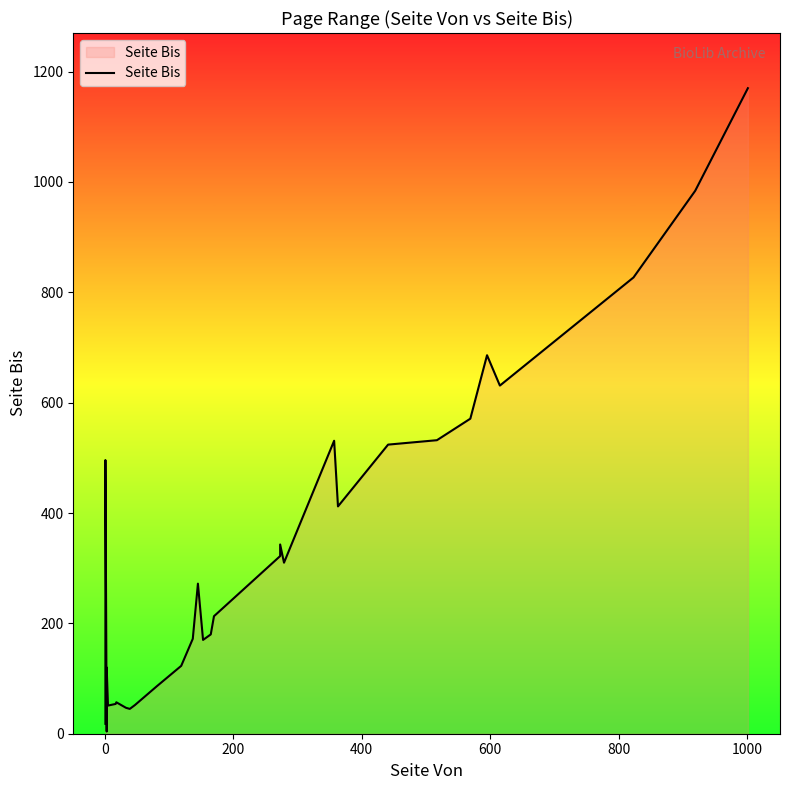

What is the smallest value displayed?

4